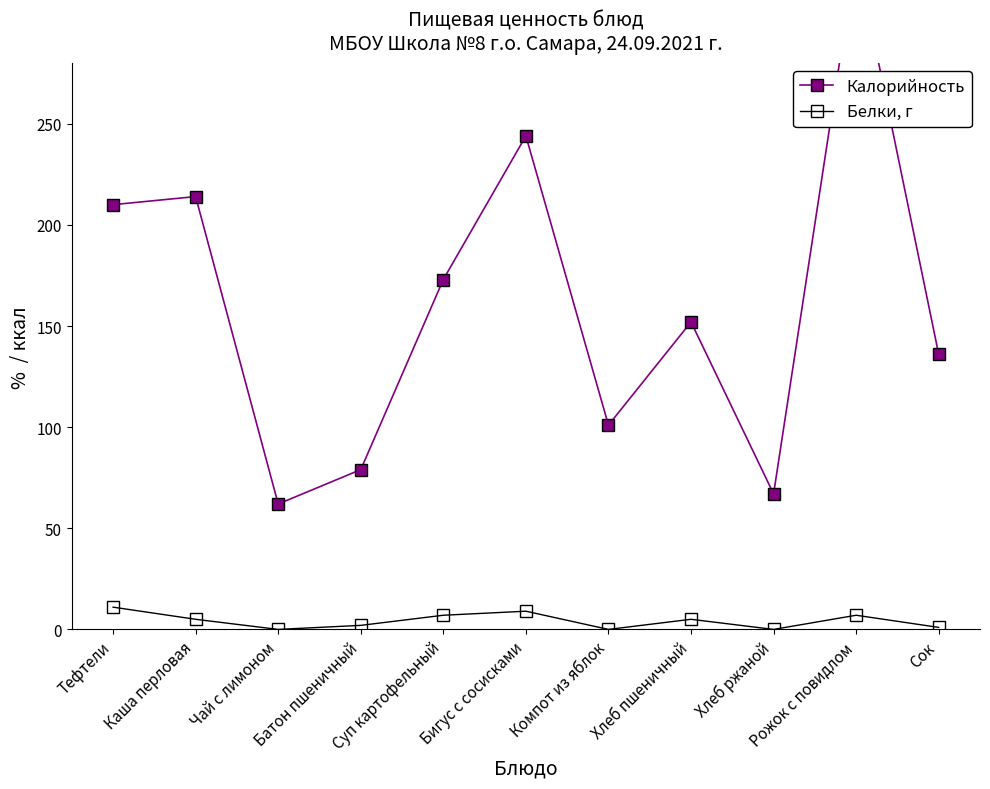

What is the average value of the Белки, г series?

4